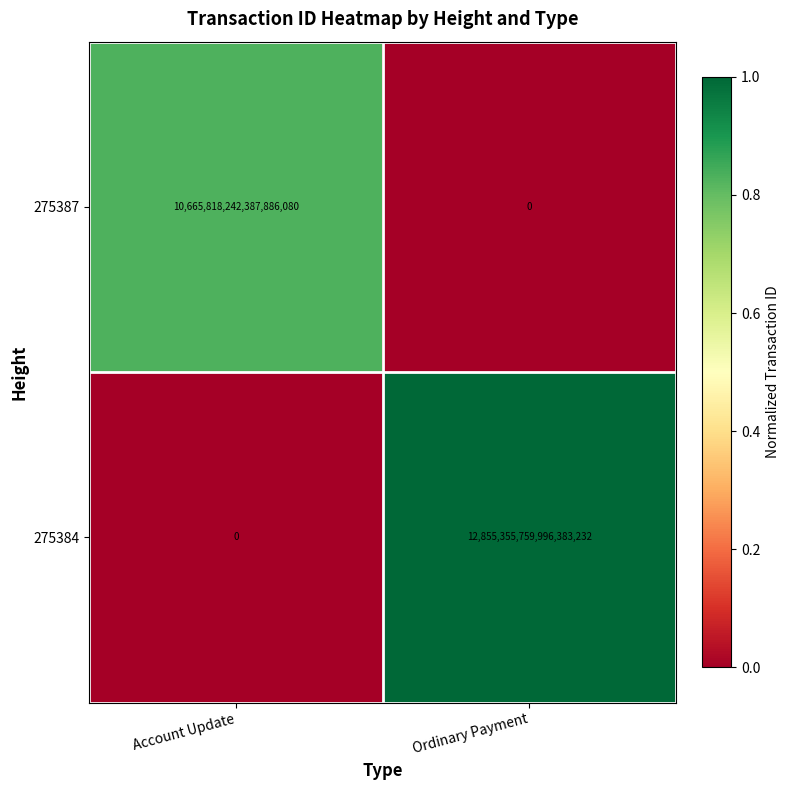

Which category has the highest value across all series?

Ordinary Payment